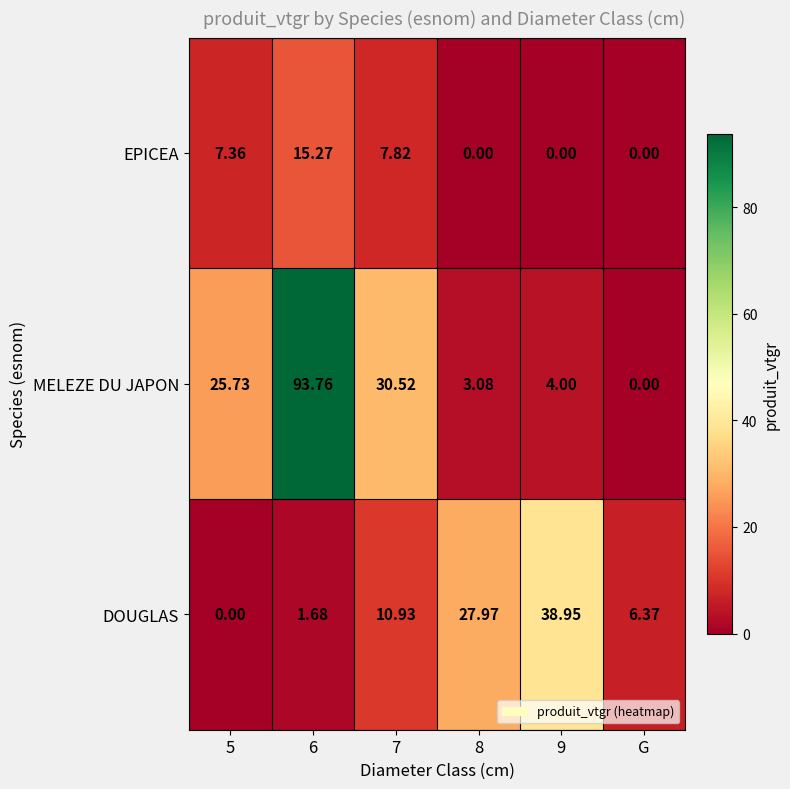

How many series are shown in this chart?

3